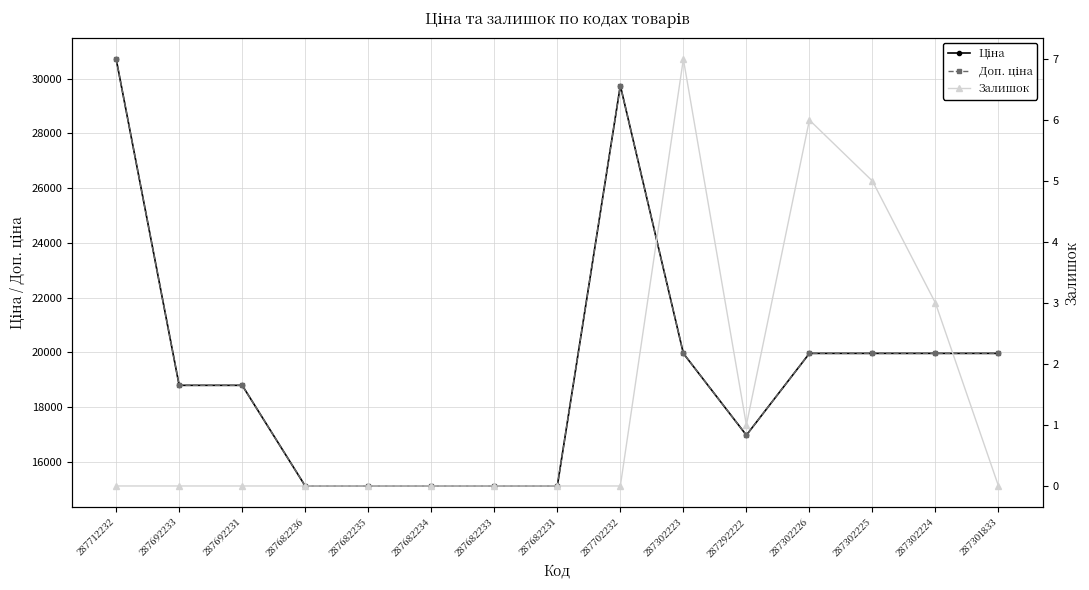

List the labels in order of Ціна value, smallest first.

287682236, 287682235, 287682234, 287682233, 287682231, 287292222, 287692233, 287692231, 287302223, 287302226, 287302225, 287302224, 287301833, 287702232, 287712232